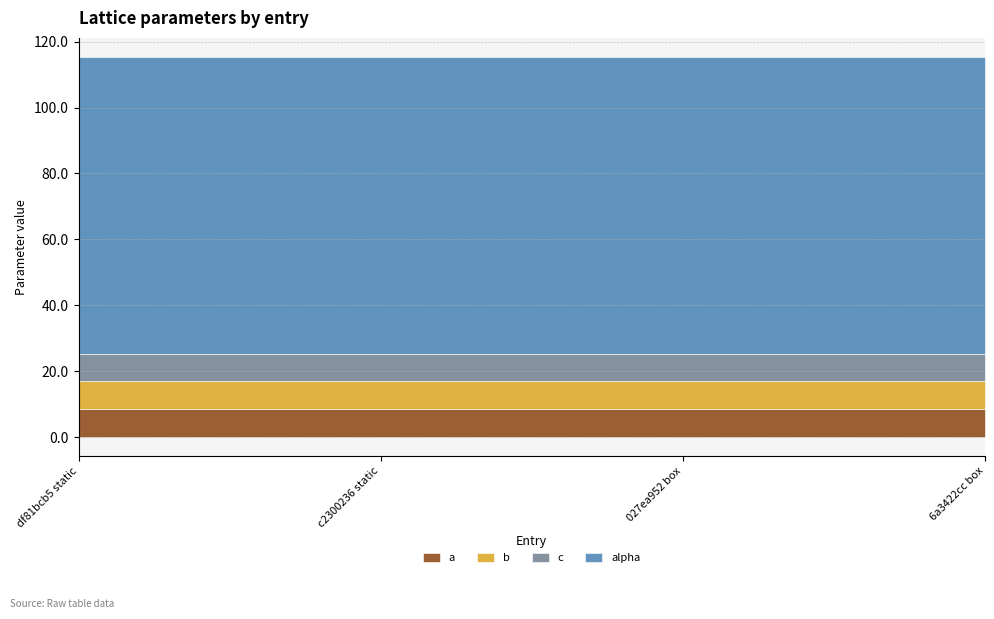

Rank the series at df81bcb5 static from highest to lowest value.

alpha, a, b, c